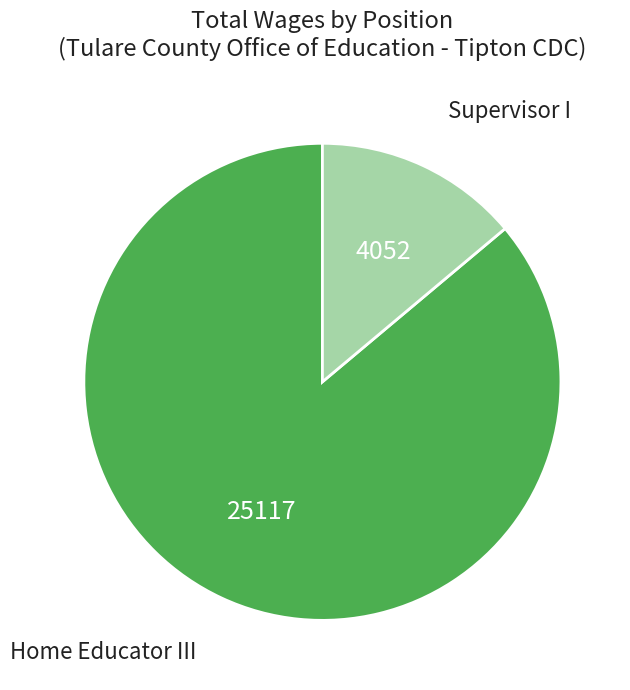

How many slices are in this pie chart?

2